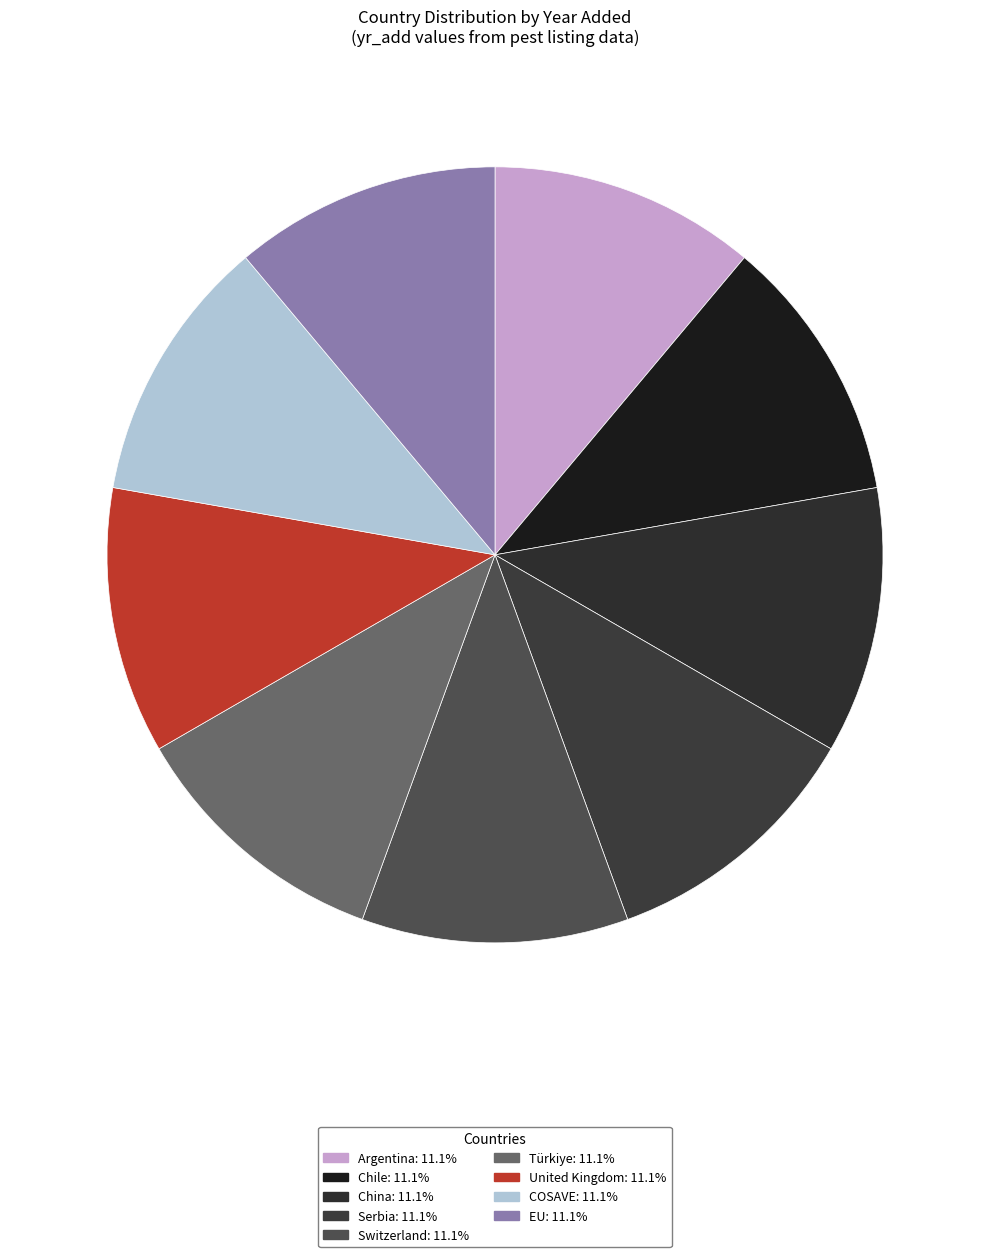

Between Argentina and Serbia, which is larger?

Argentina